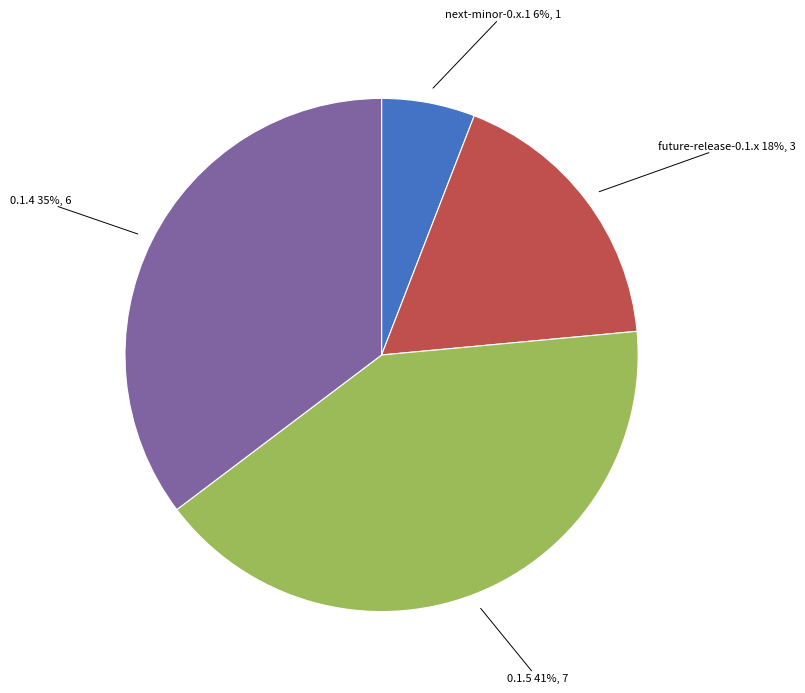

Between 0.1.4 and 0.1.5, which is larger?

0.1.5